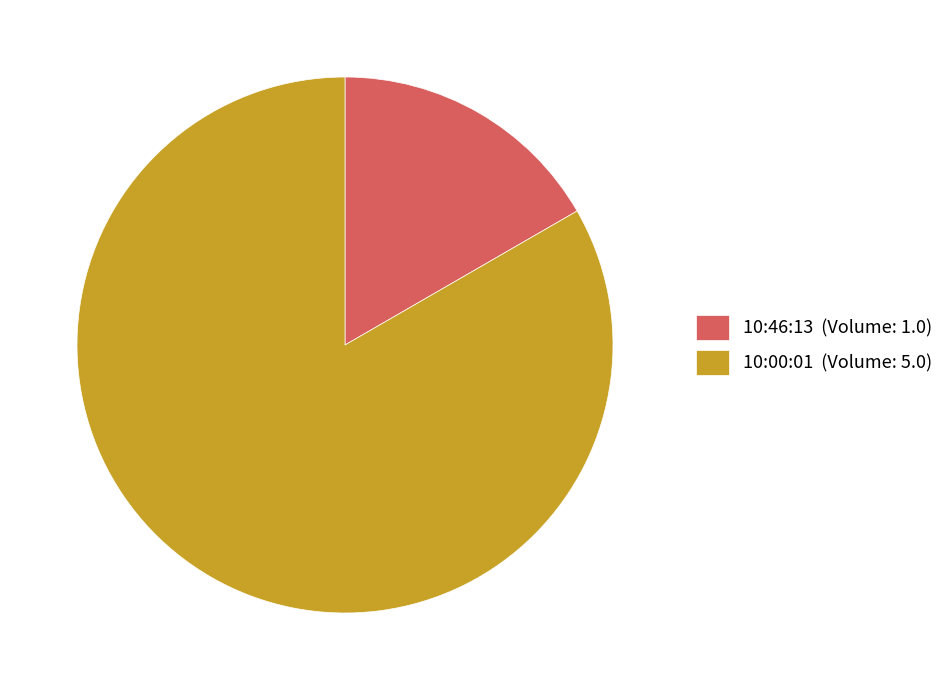

Rank the categories by value from lowest to highest.

10:46:13, 10:00:01